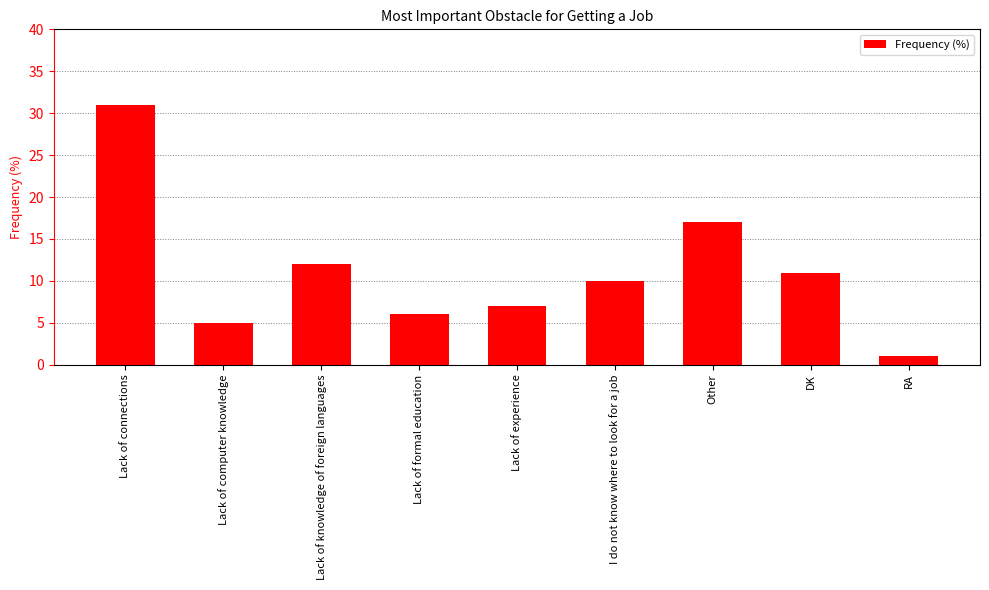

Does the chart contain any negative values?

No